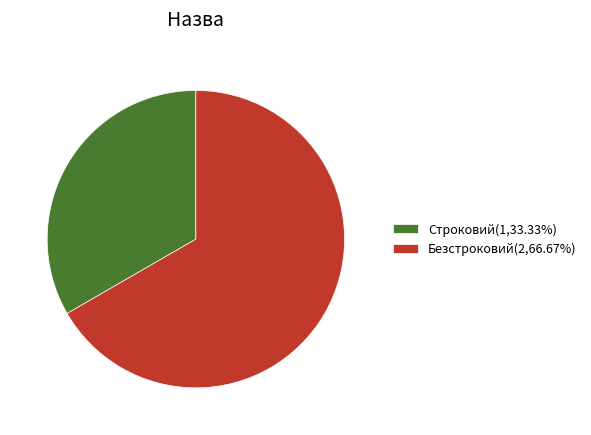

Count the number of slices in the pie.

2